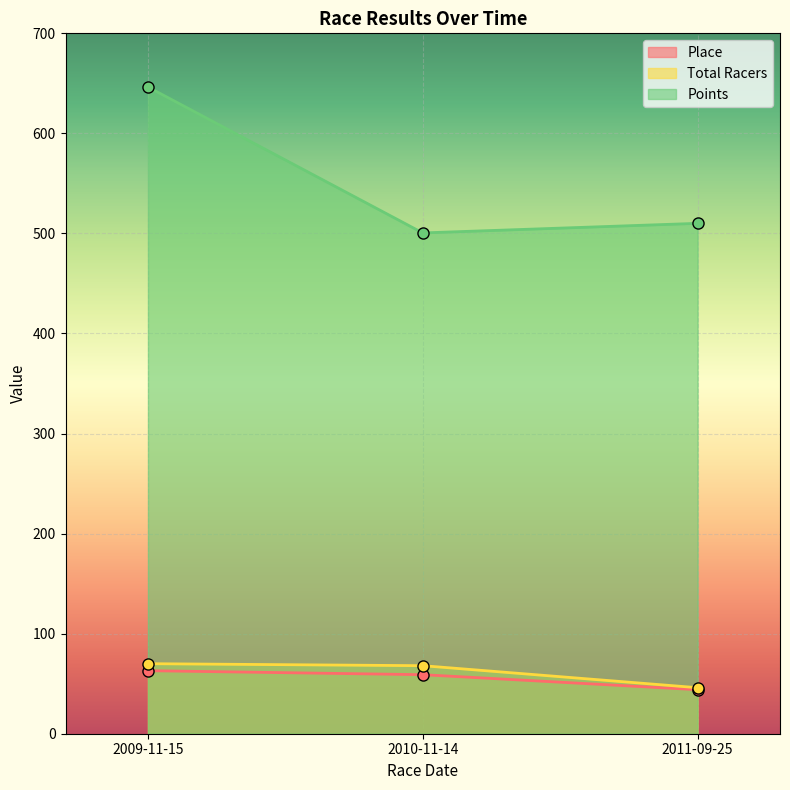

At which label does Place first exceed 59?

2009-11-15